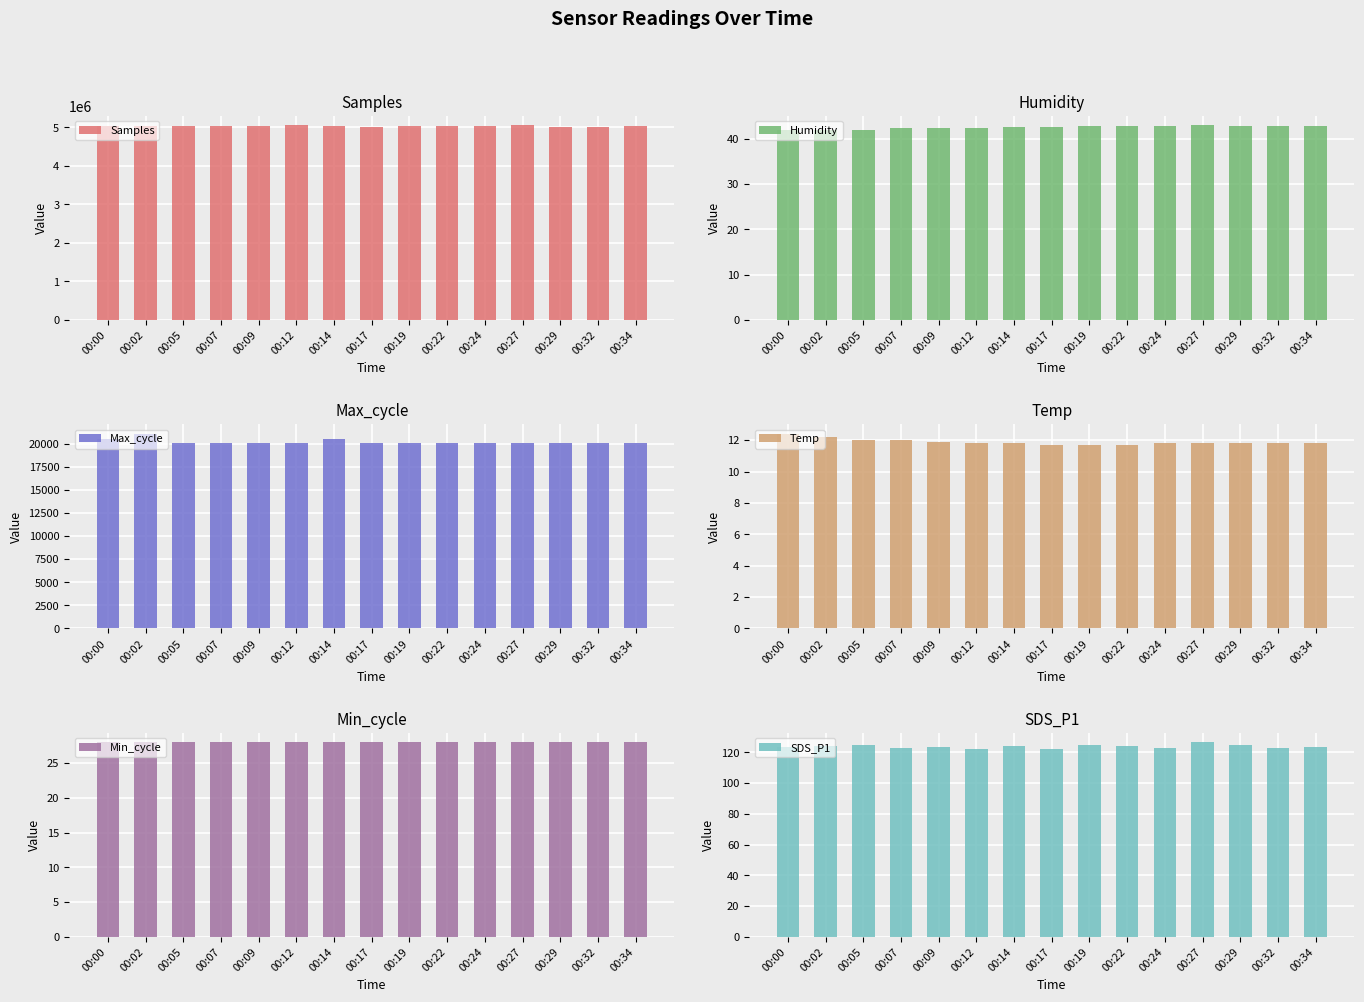

Does the chart contain stacked bars?

No